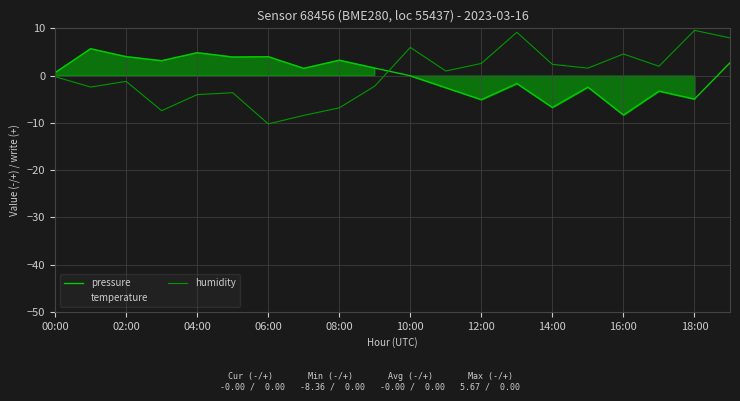

What are all the series names shown in the legend?

pressure, temperature, humidity